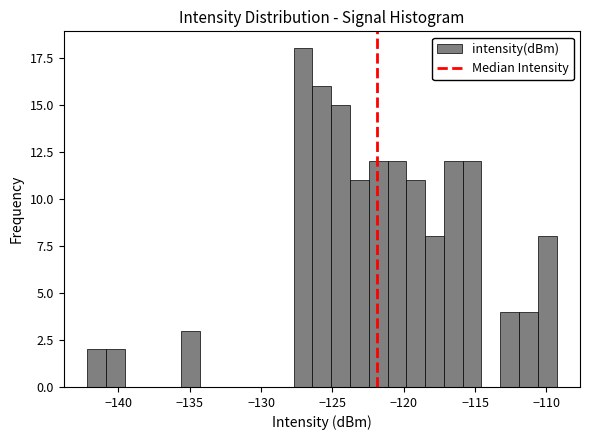

Around what value on the x-axis is the tallest bar? Give the approximate position of its centre, as read against the axis.

-127.0